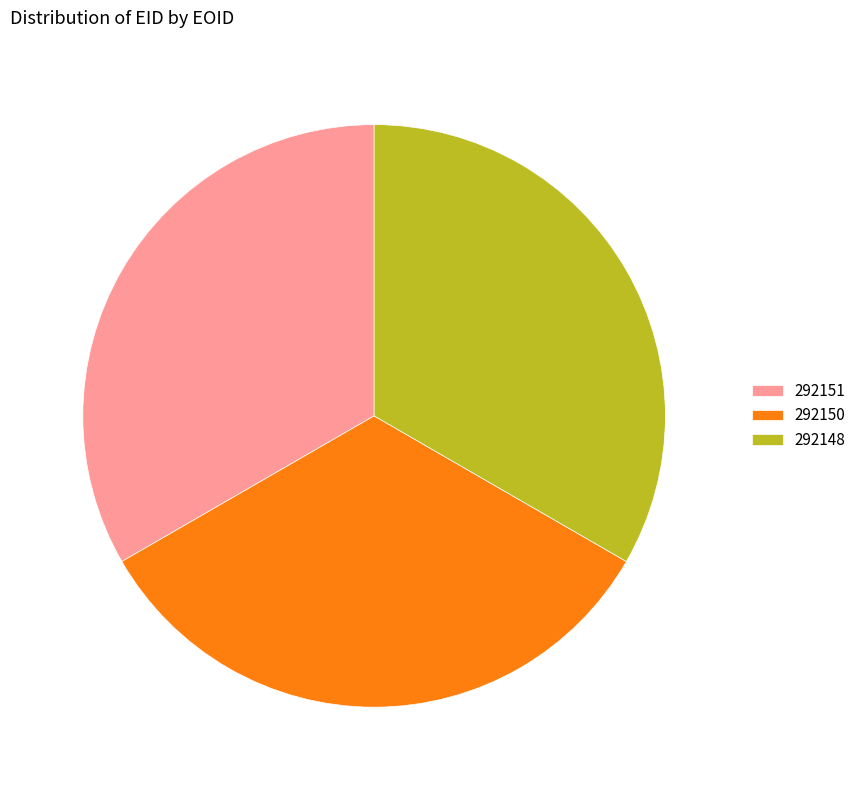

Count the number of slices in the pie.

3